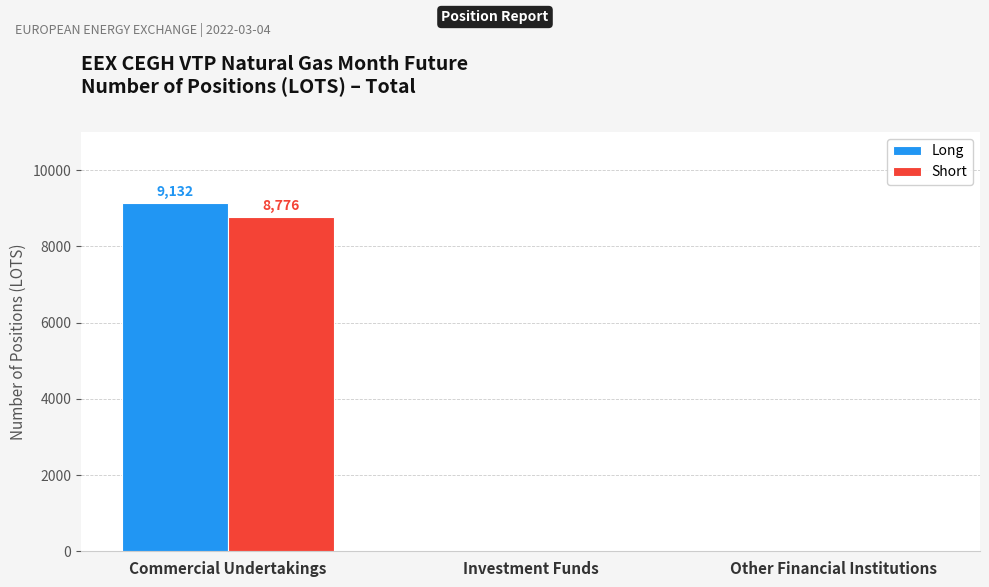

What are all the series names shown in the legend?

Long, Short